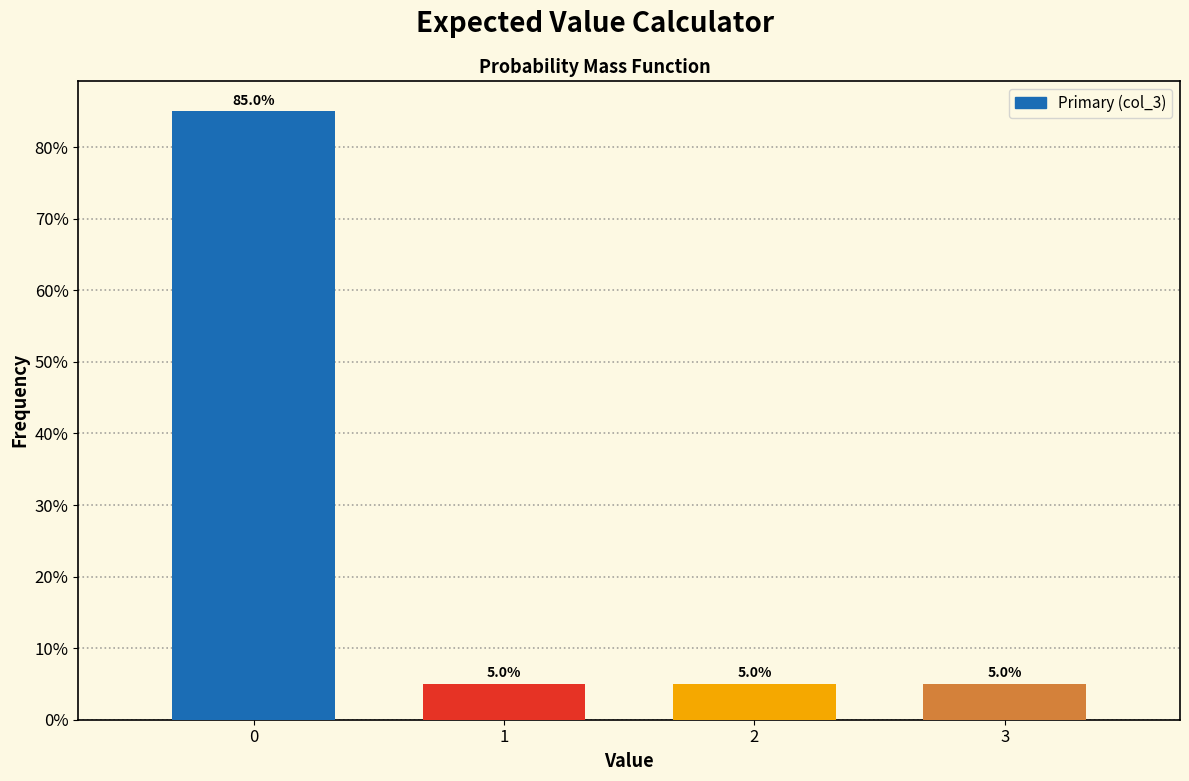

Reading left to right, list all the values displayed in this chart.

85	5	5	5